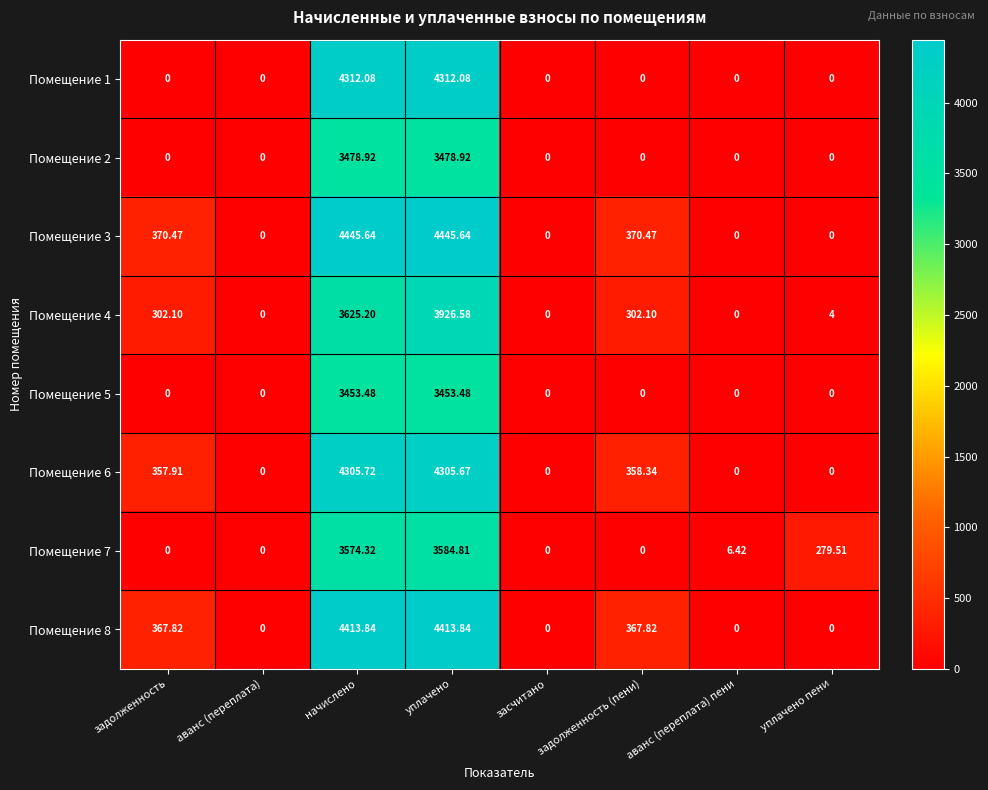

What is the difference between the highest and lowest values at уплачено пени?

279.5